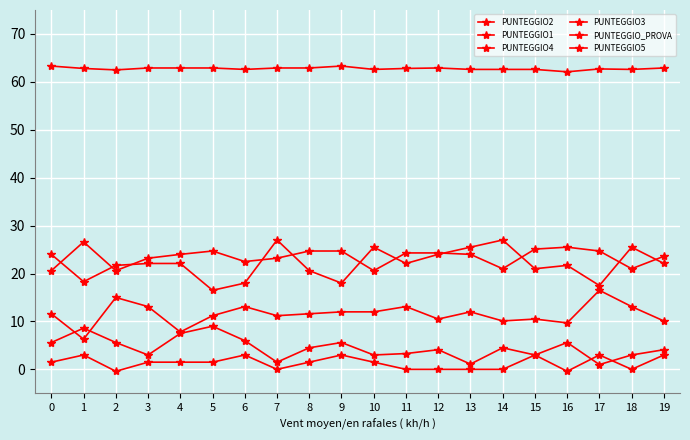

How many data points does each series have?

20